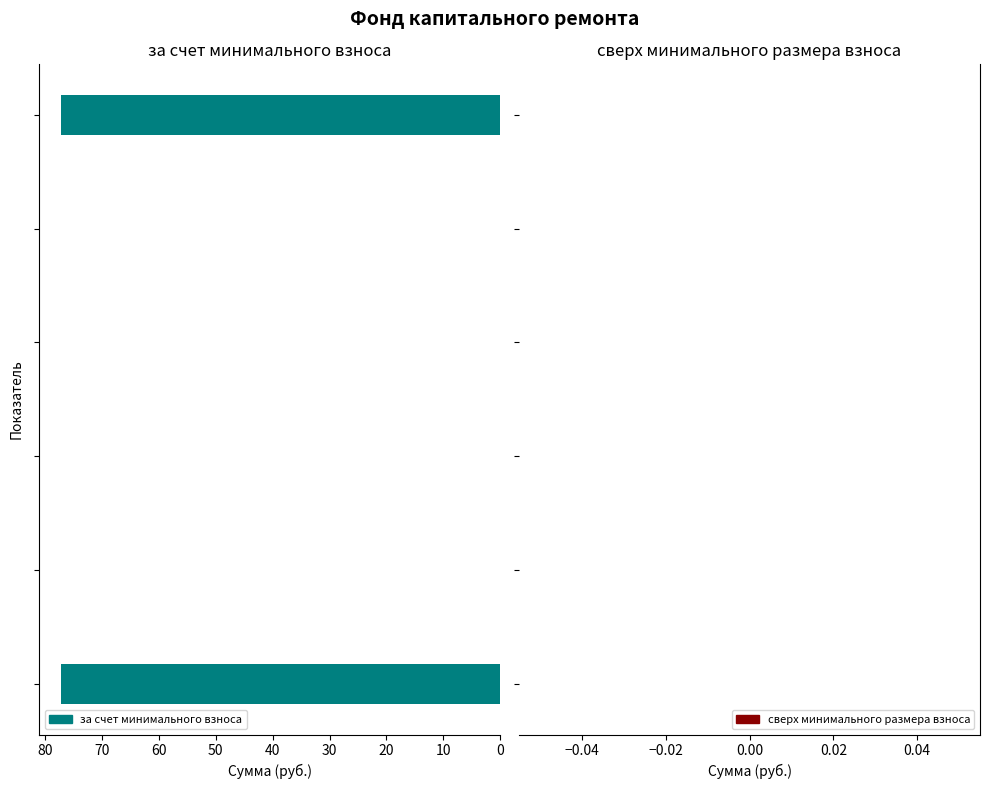

What is the maximum value shown in the chart?

77.2